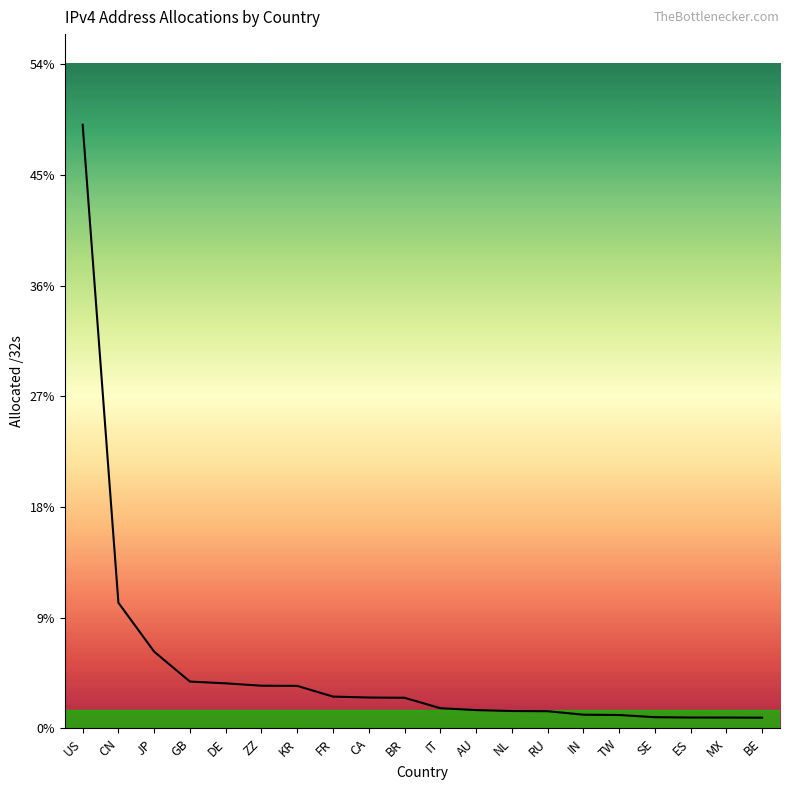

What is the change in value from US to AU?

-47.9